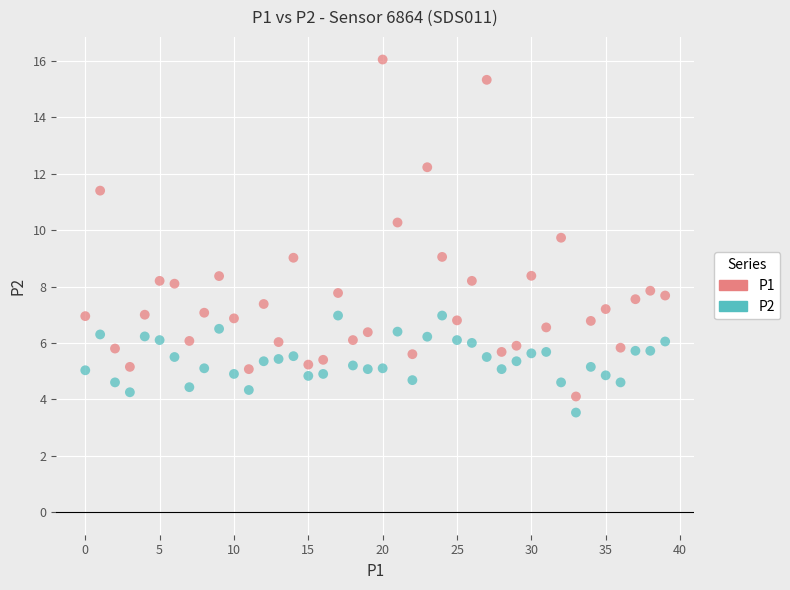

Which series reaches the maximum Y coordinate?

P1